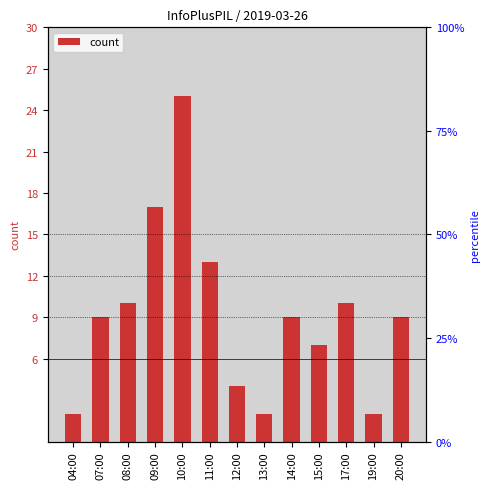

Are the bars grouped side by side (vs. stacked)?

No